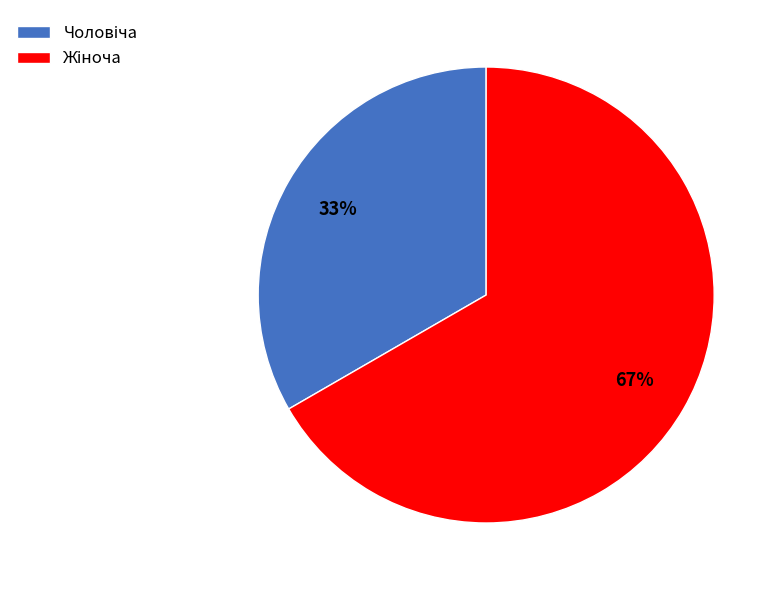

Is there any slice that represents more than half of the pie?

Yes